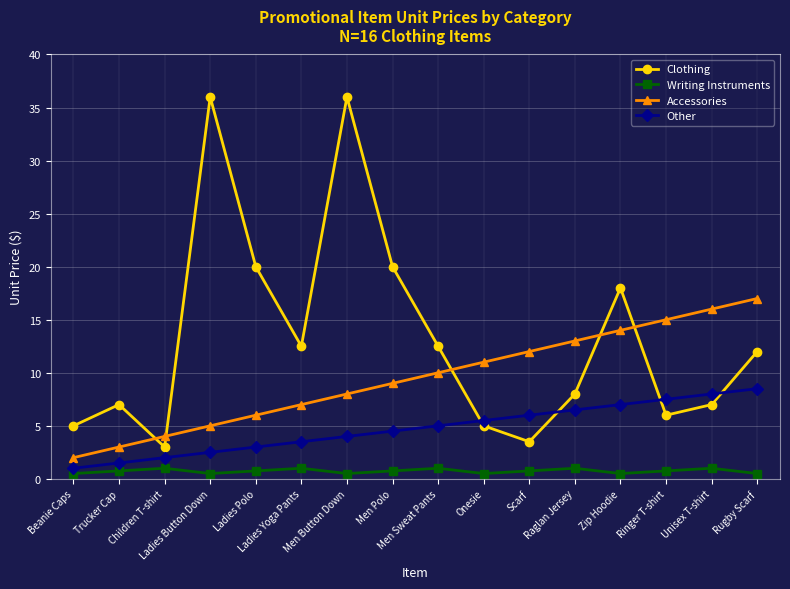

What is the difference between the second highest and minimum values in the Other series?

7.0